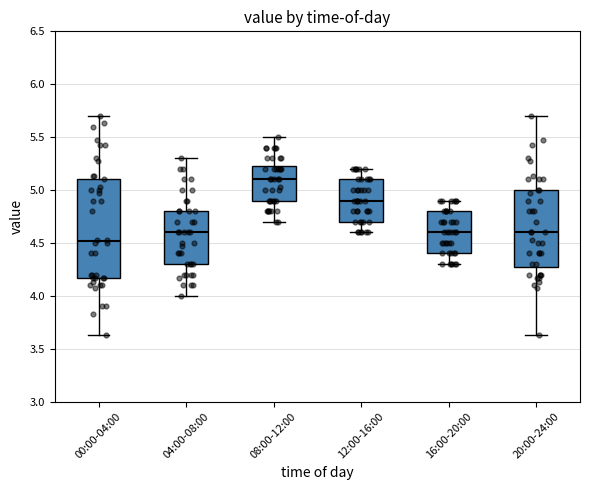

Which box has the lowest median line?

00:00-04:00